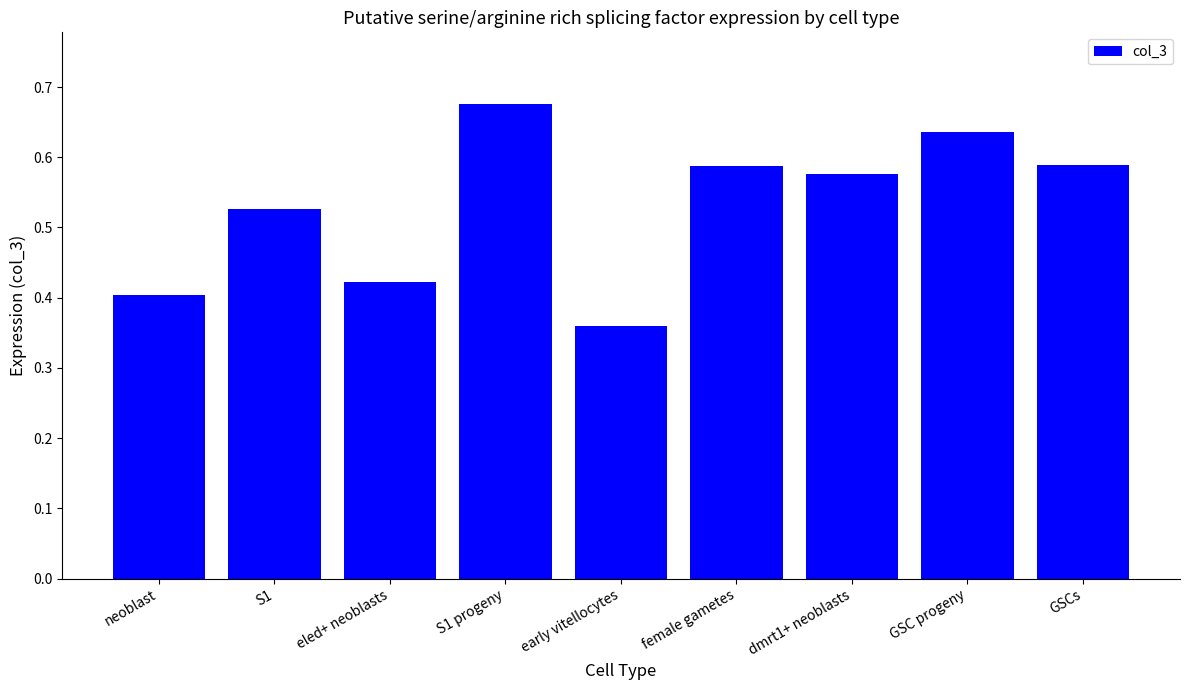

Are the bars horizontal?

No